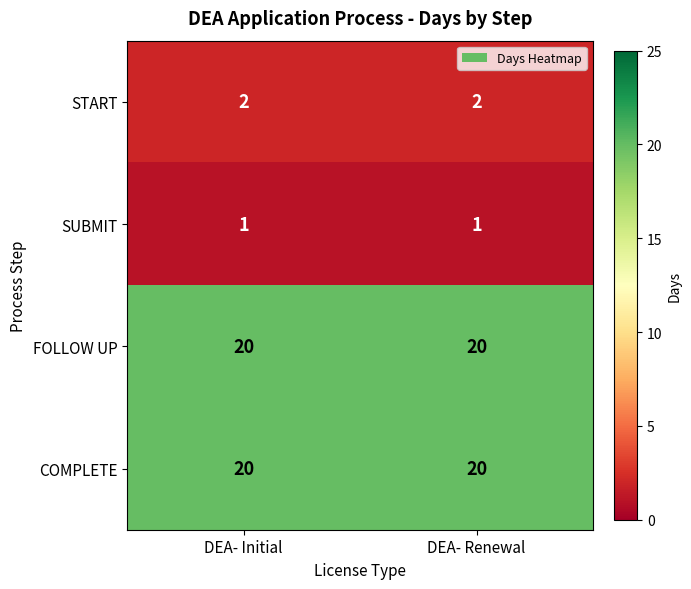

What is the difference between the highest and lowest values at DEA- Initial?

19